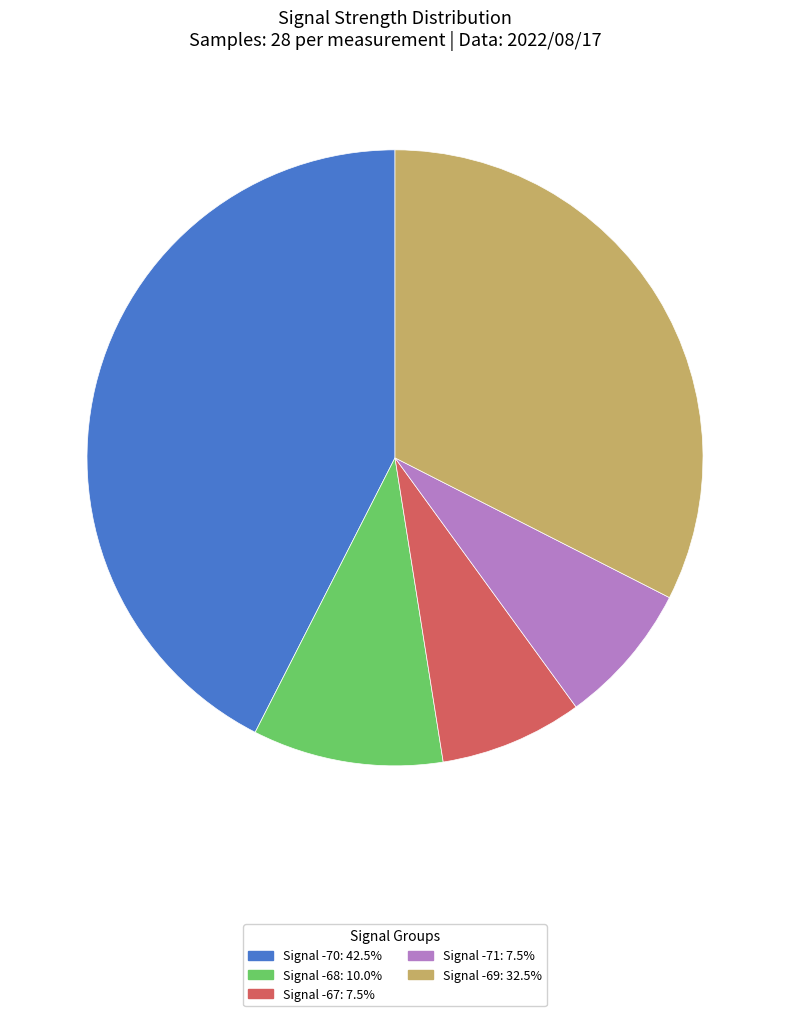

Does any single category account for the majority?

No